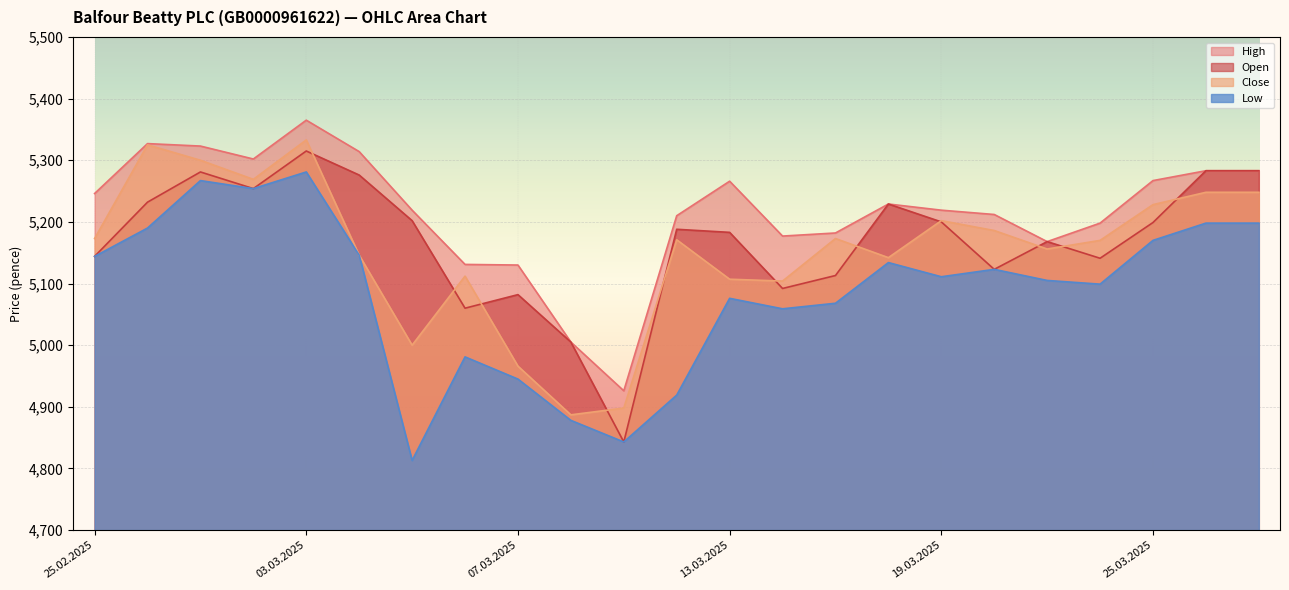

In Low, how many points are higher than both neighbors (excluding endpoints)?

6